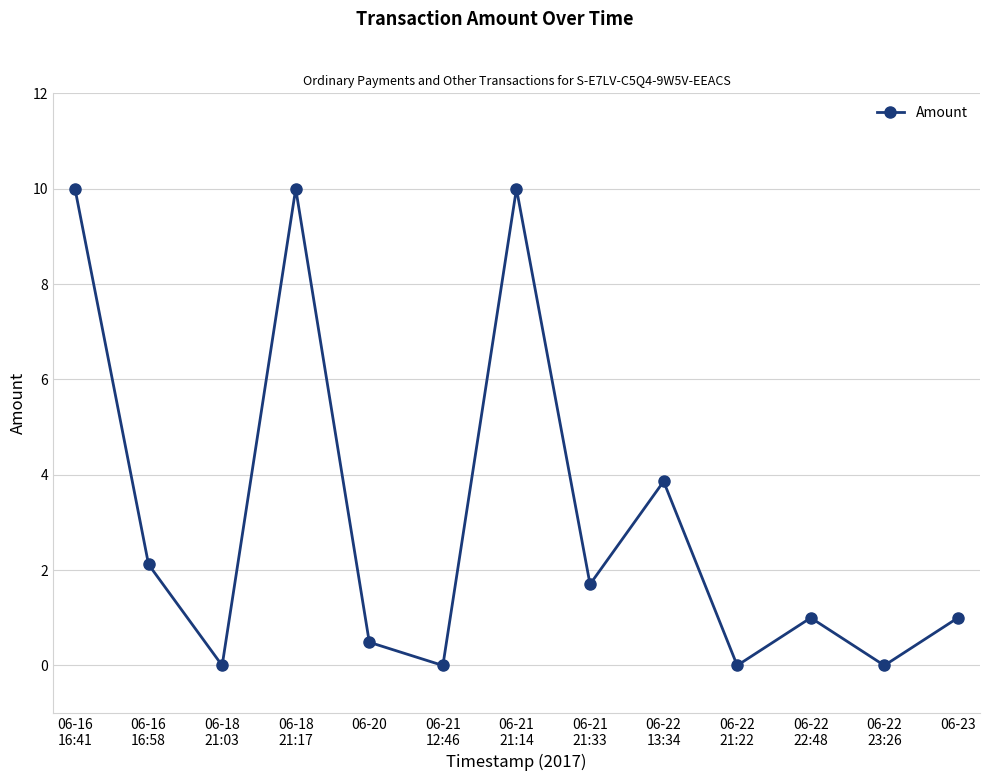

The value at 06-22
13:34 is 2.1. True or false?

False